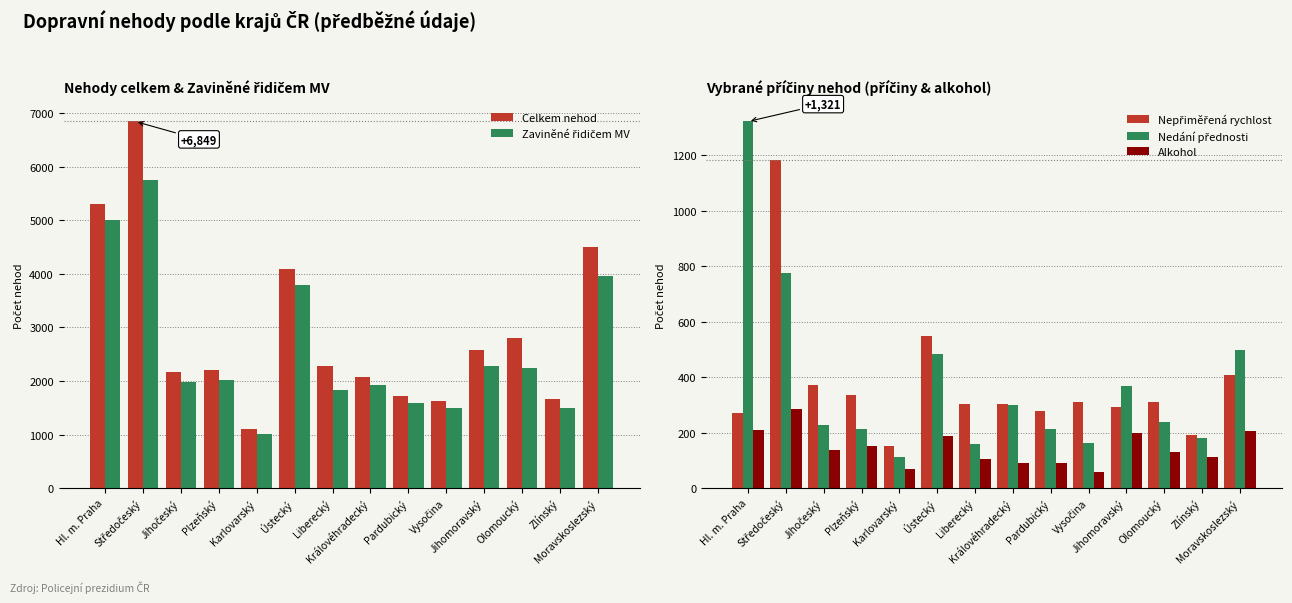

What is the greatest value displayed?

6849